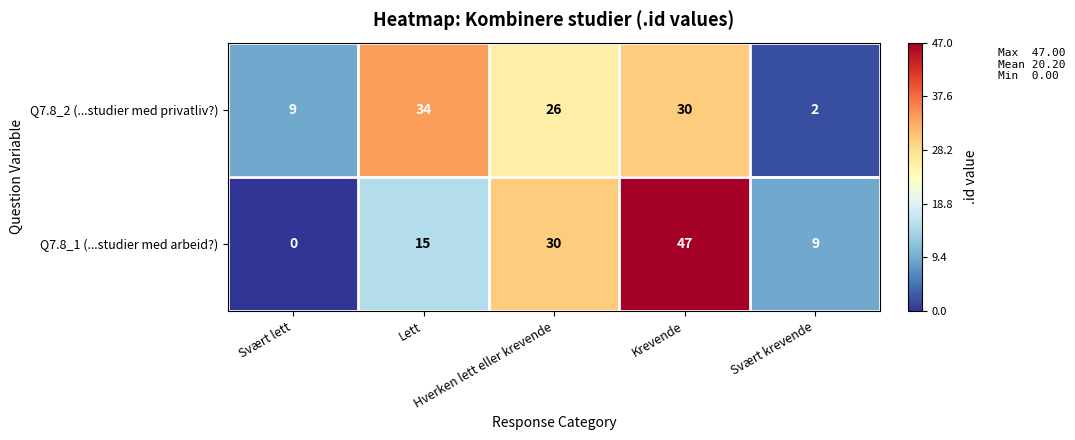

What is the difference between the second highest and second lowest values in the Q7.8_1 (...studier med arbeid?) series?

21